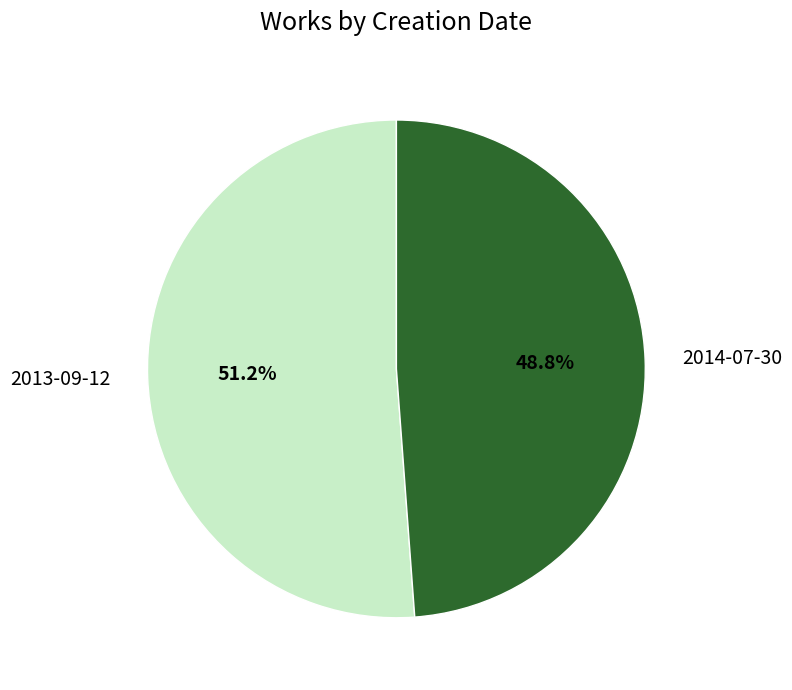

Which slice is the smallest?

2014-07-30